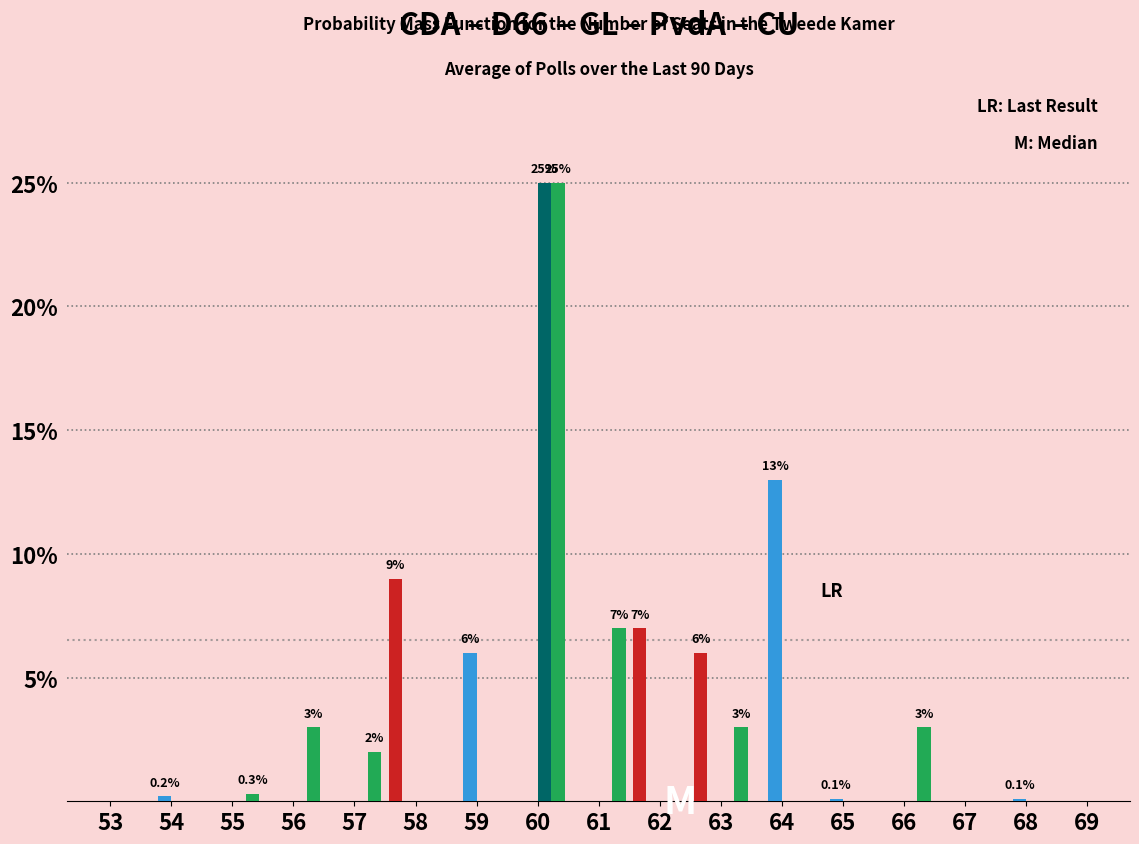

At which category is the sum across all series the highest?

60